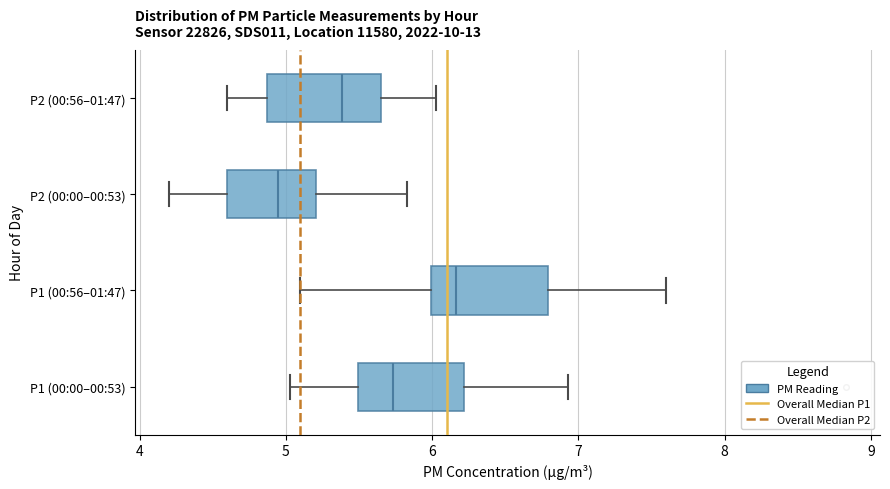

Where does the median line of the box for P1 (00:00–00:53) sit on the x-axis? The values are not printed on the chart, so give them approximately, as read against the axis.

5.7